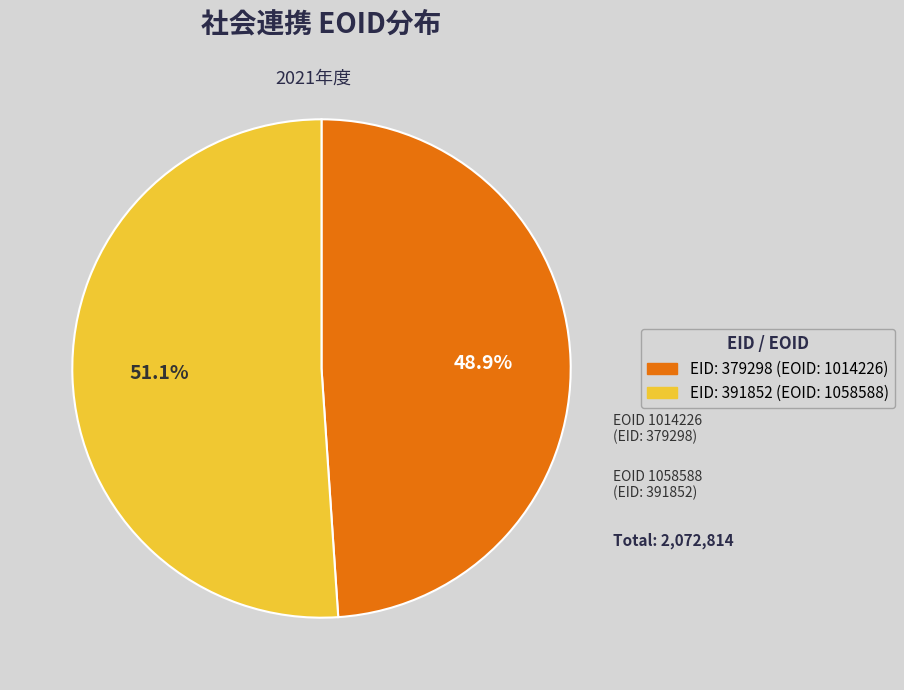

Rank the categories by value from highest to lowest.

EID: 391852 (EOID: 1058588), EID: 379298 (EOID: 1014226)